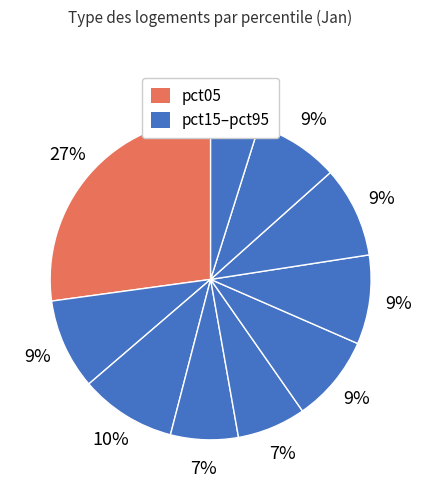

Which category has the biggest portion of the pie?

pct05